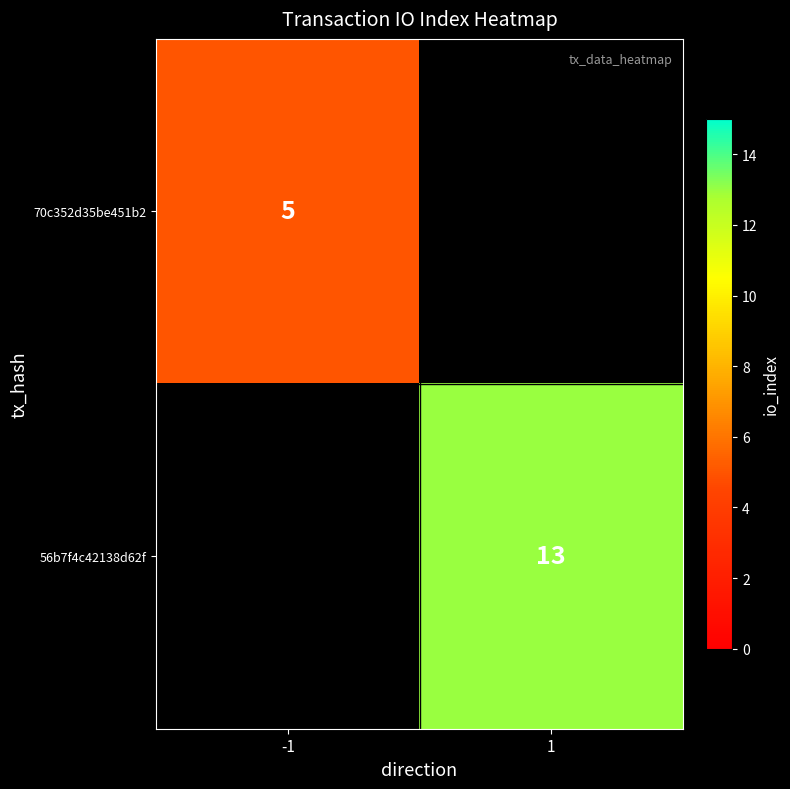

What is the smallest value displayed?

5.0